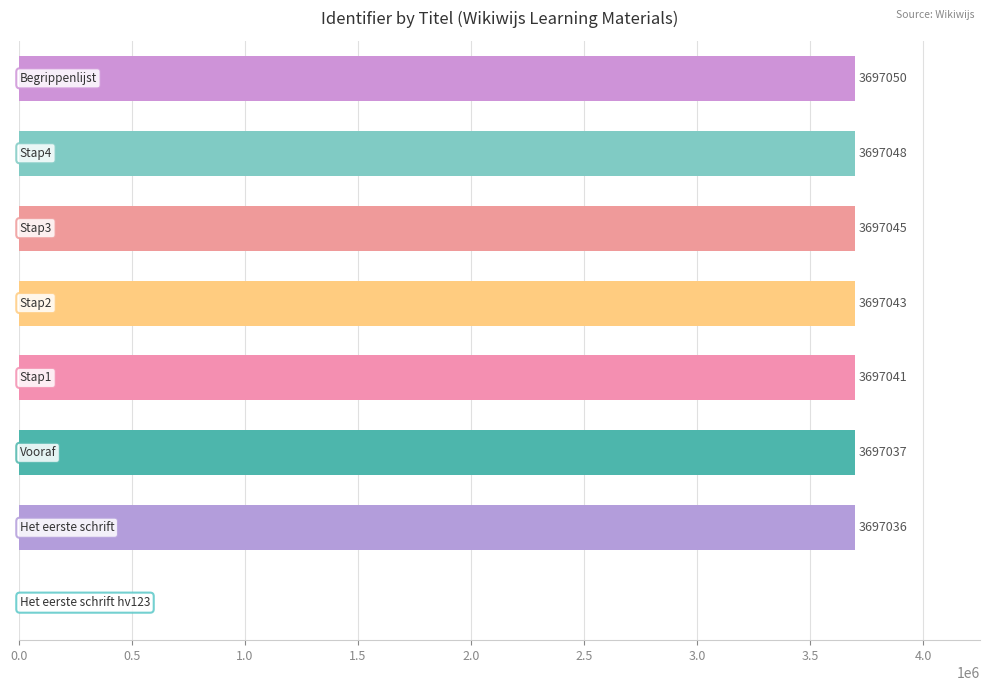

What is the greatest value displayed?

3697050